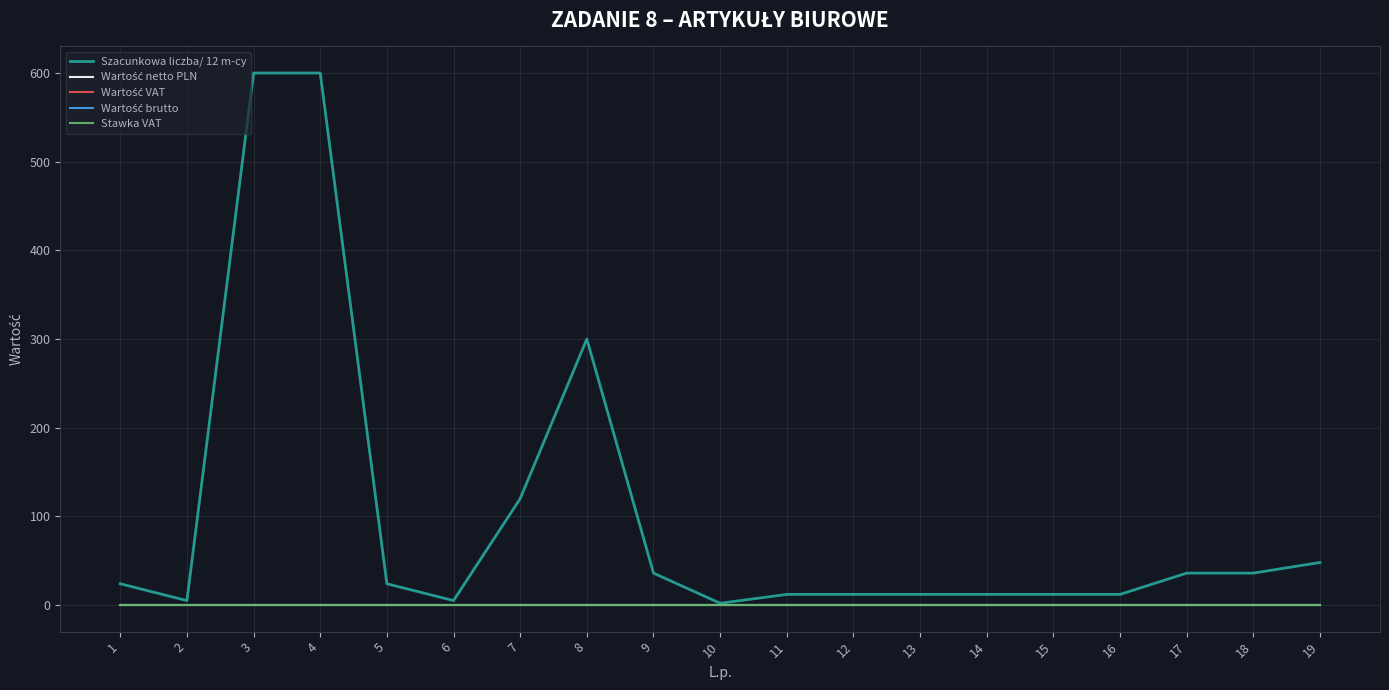

Between 18 and 19, which is larger?

19